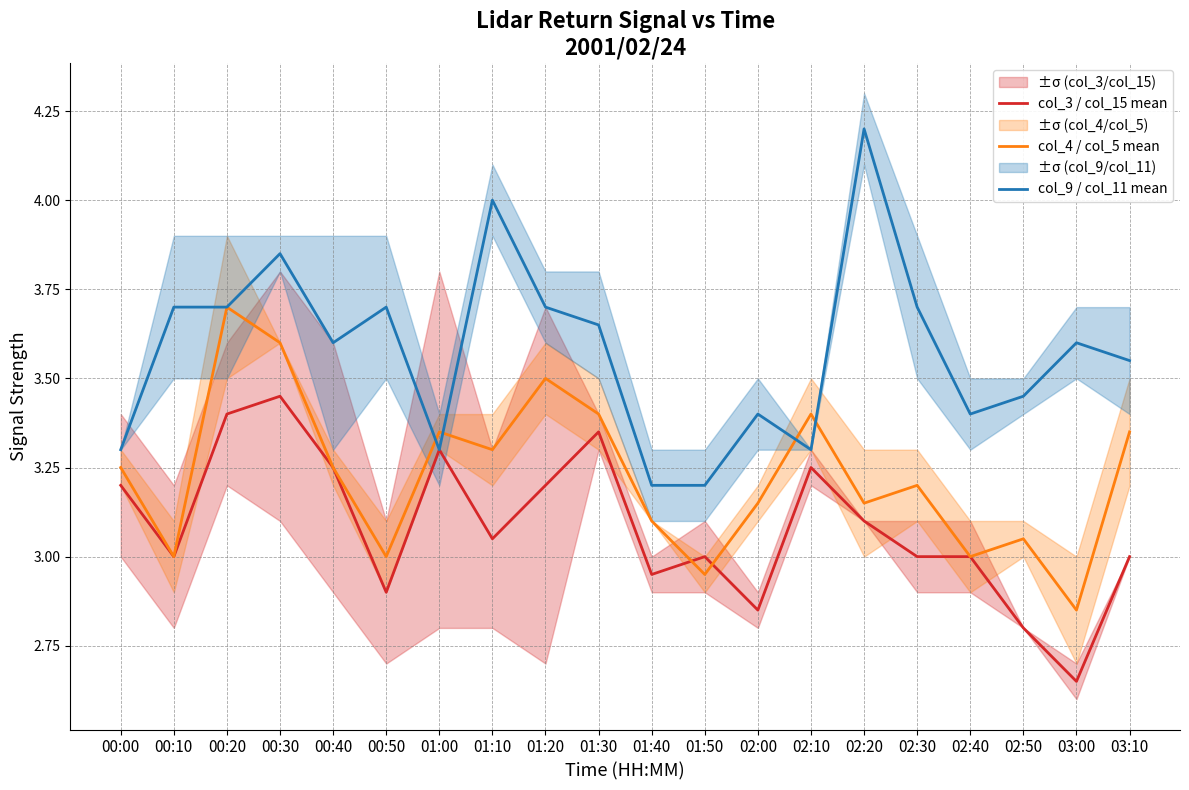

What position from the right is 03:00?

2